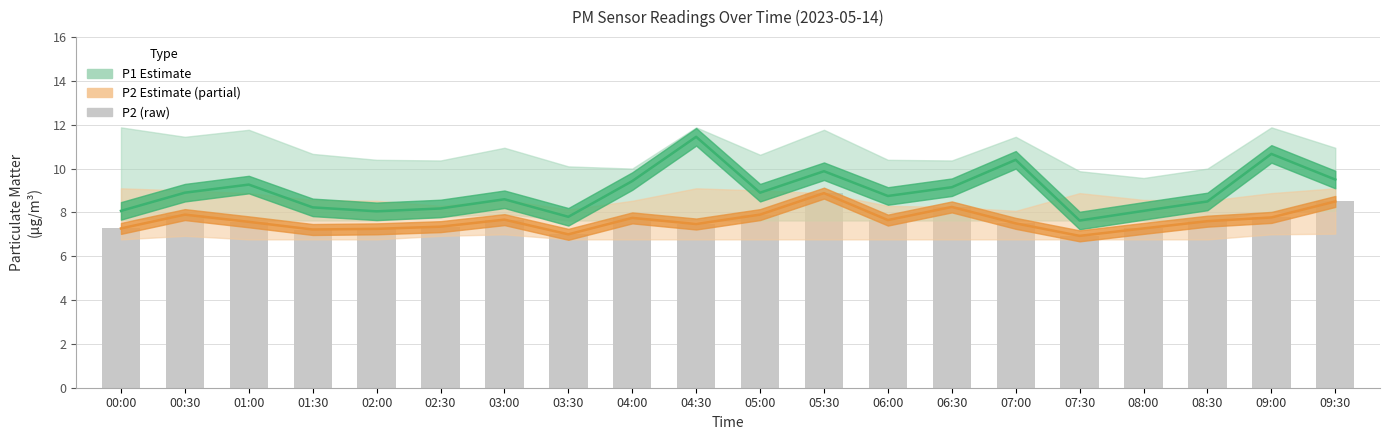

True or false: P2 Estimate (partial) has a value of 7.7 at 03:00.

True